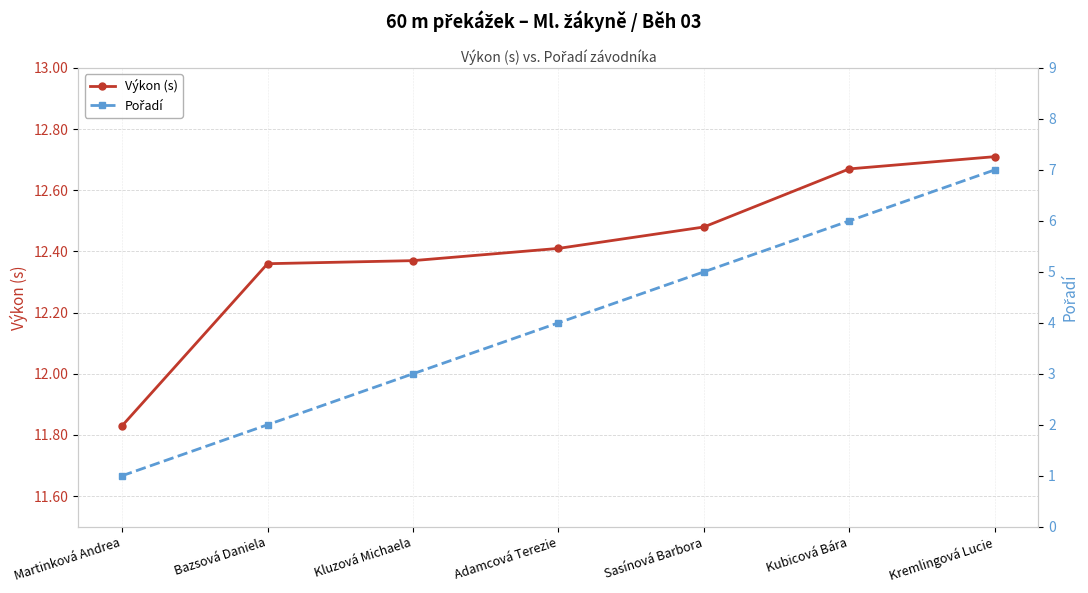

Is the value of Pořadí at Kluzová Michaela greater than the value of Výkon (s) at Kremlingová Lucie?

No